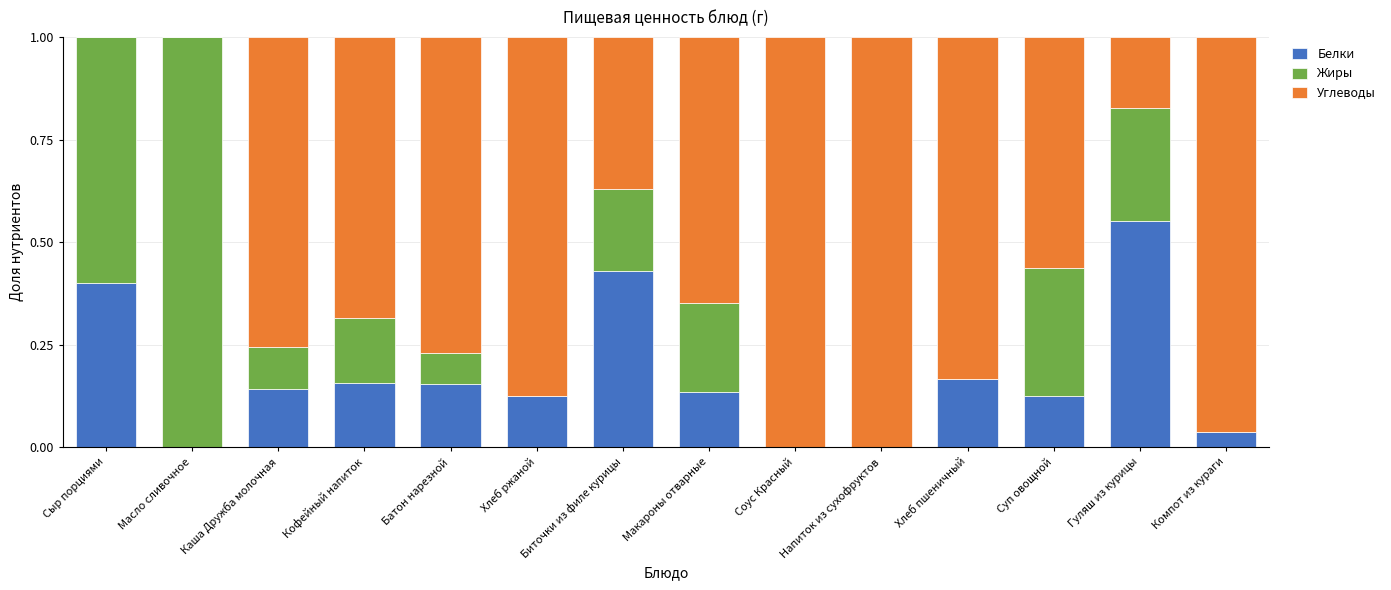

The value of Белки at Батон нарезной is 0.2. True or false?

True